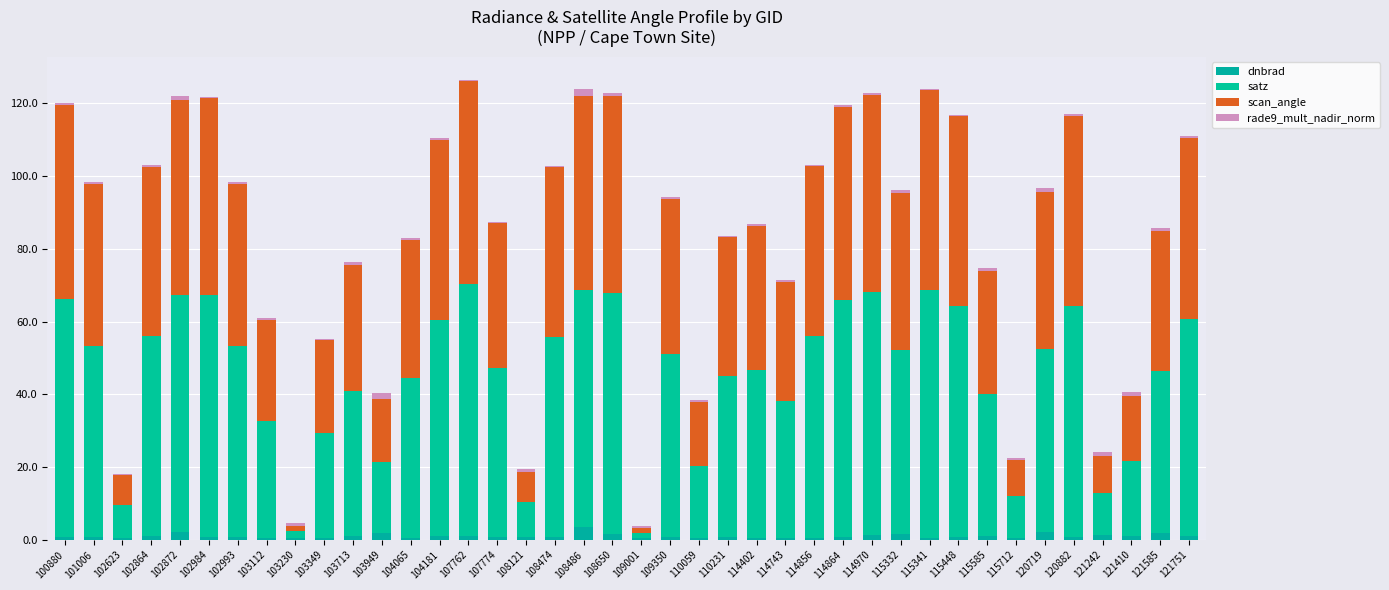

Does the chart contain stacked bars?

Yes